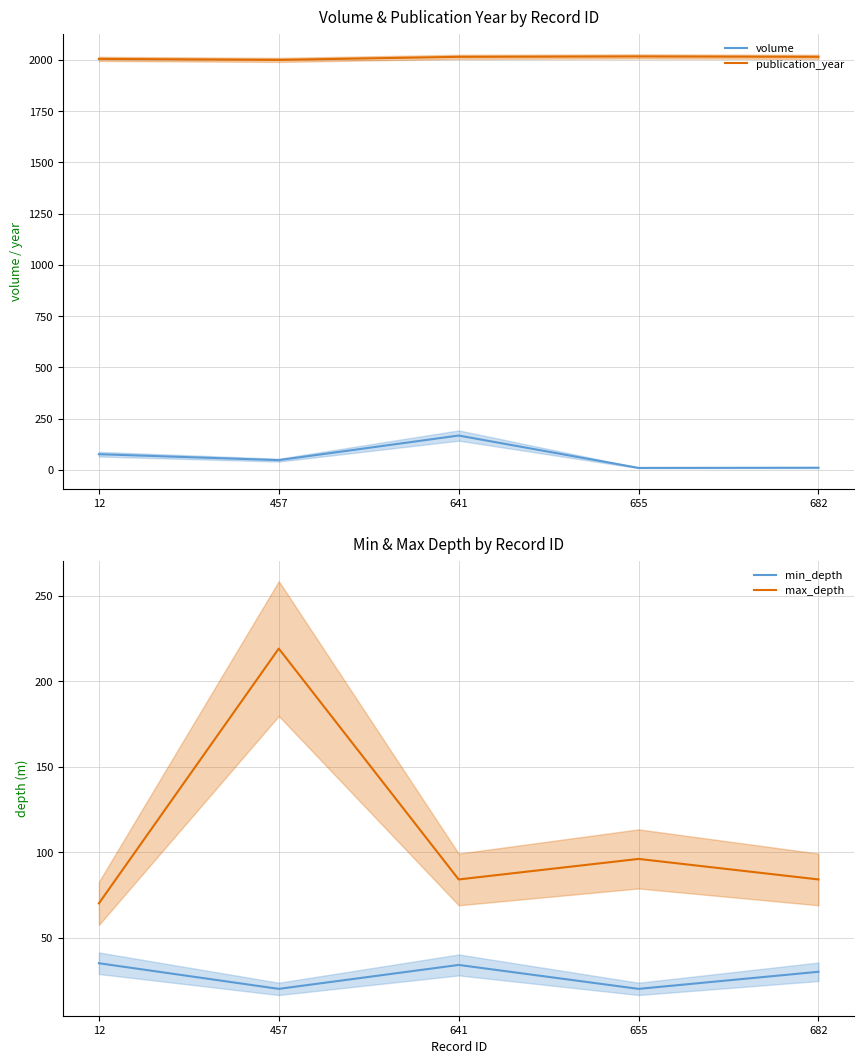

At how many categories does at least one series exceed 156?

5